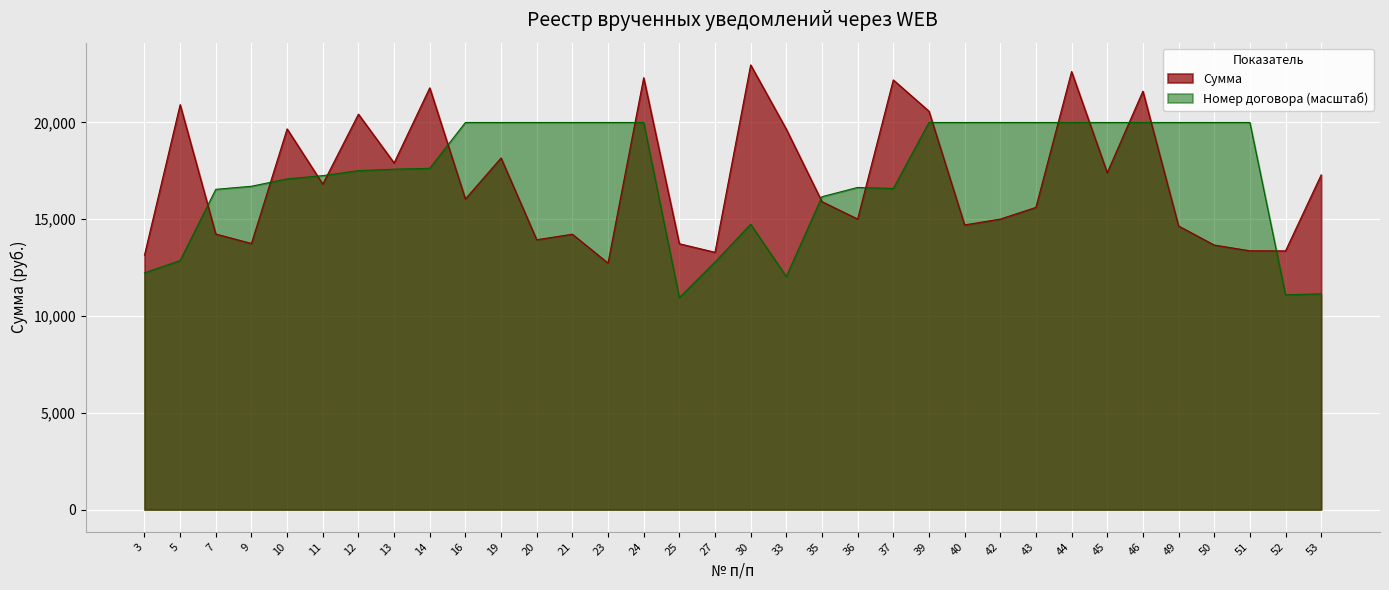

Reading left to right, list all the values displayed in this chart.

3=13145.5	5=20920.2	7=14237.6	9=13748.3	10=19668.5	11=16816.1	12=20429.7	13=17910.1	14=21790.8	16=16047.9	19=18167.0	20=13942.2	21=14226.0	23=12734.2	24=22311.8	25=13735.1	27=13292.0	30=22975.2	33=19653.5	35=15909.9	36=15010.9	37=22199.3	39=20582.7	40=14707.2	42=15007.9	43=15614.1	44=22630.4	45=17404.7	46=21617.9	49=14653.2	50=13667.0	51=13370.9	52=13366.7	53=17291.5